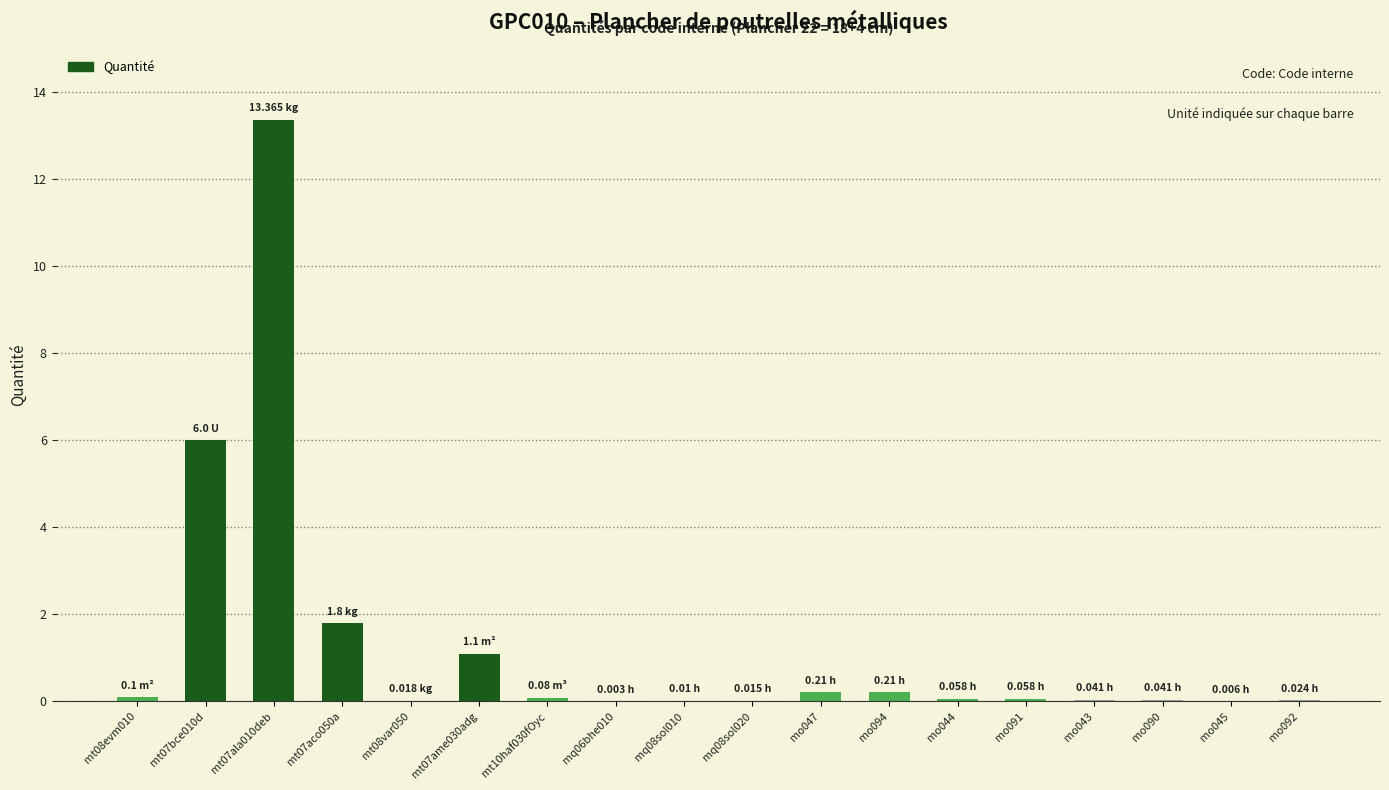

What is the sum of all values?

23.1